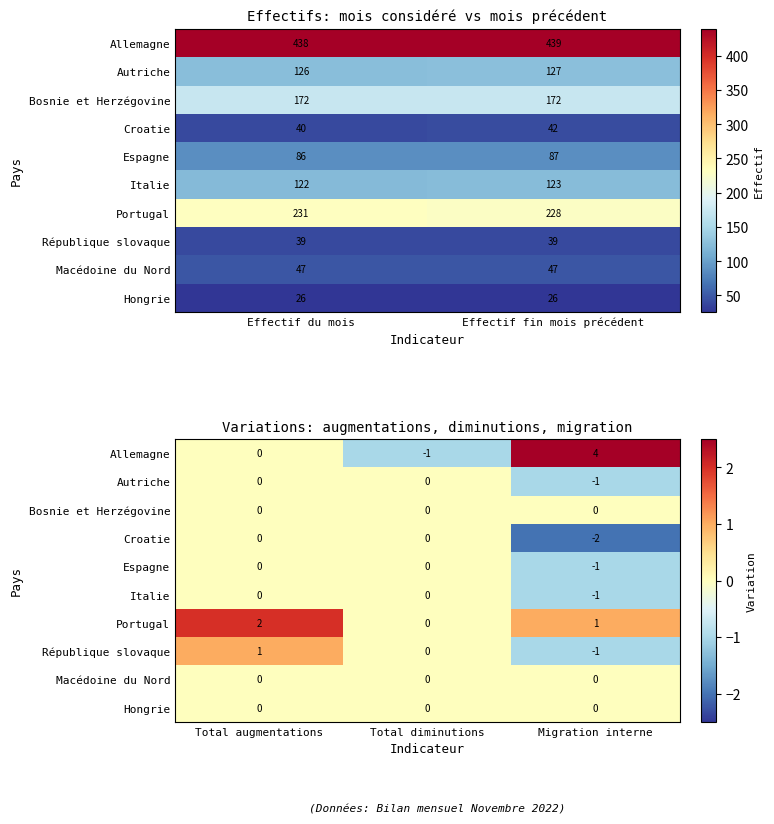

At how many categories does at least one series exceed 0?

2